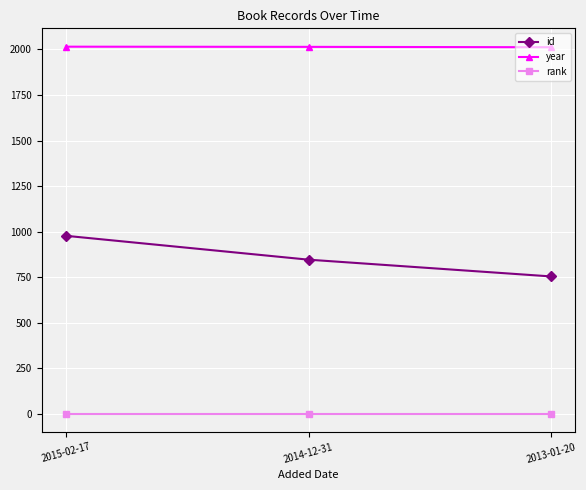

Is the value of rank at 2013-01-20 greater than the value of year at 2013-01-20?

No